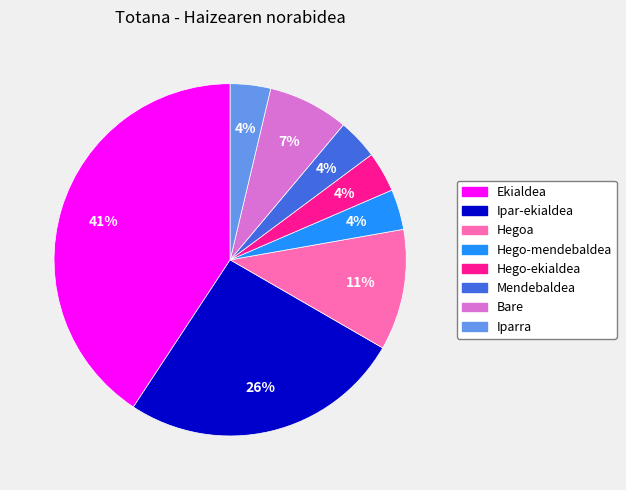

Which category has the biggest portion of the pie?

Ekialdea